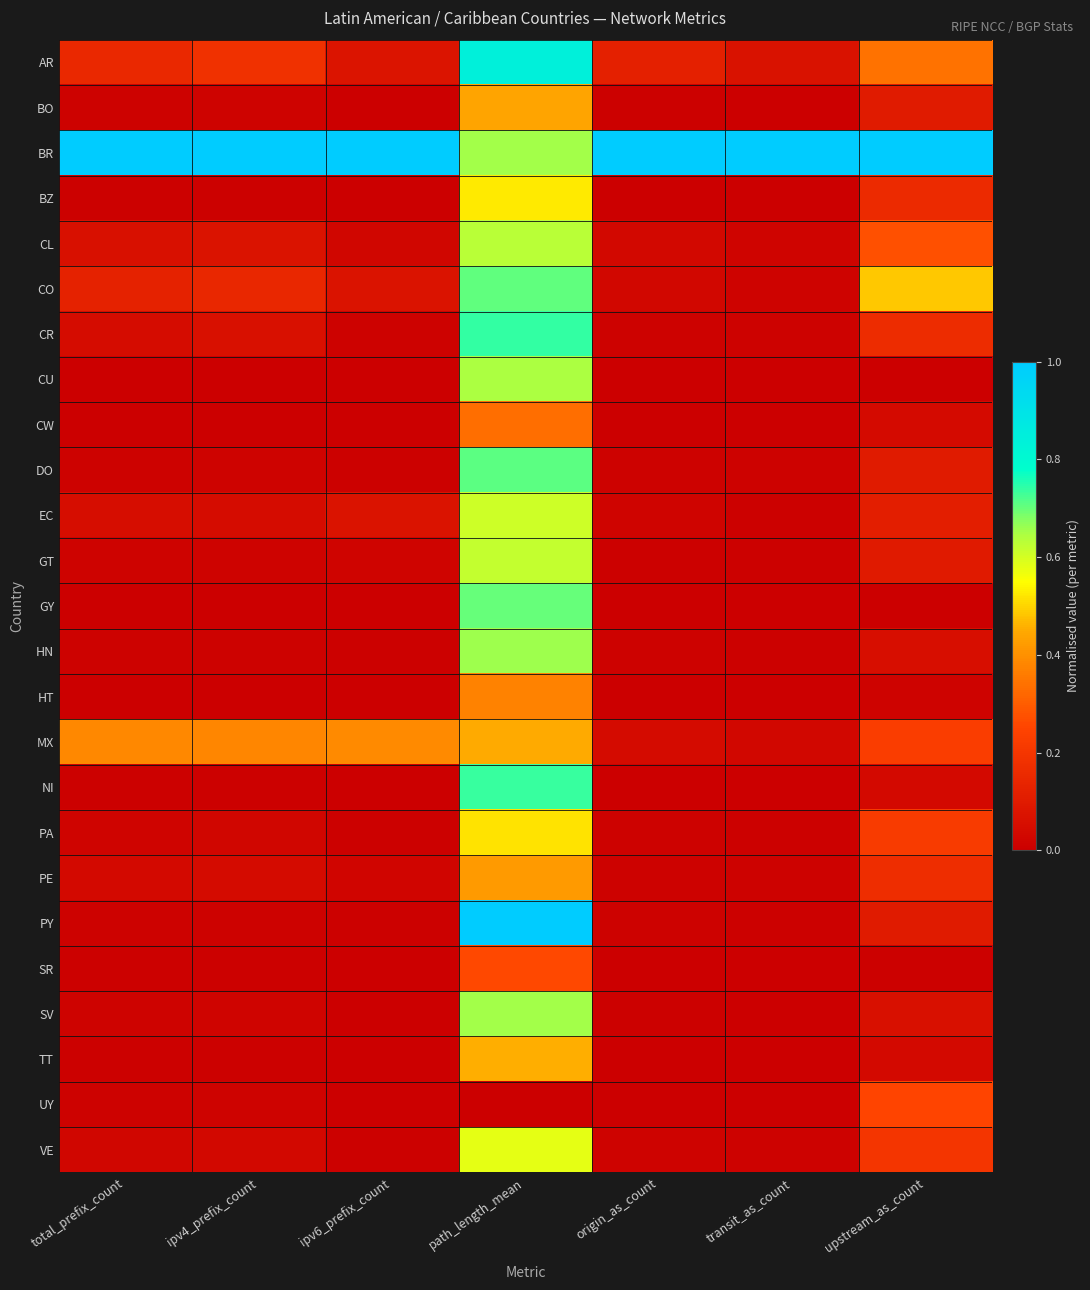

Which series changed the most between origin_as_count and transit_as_count?

AR